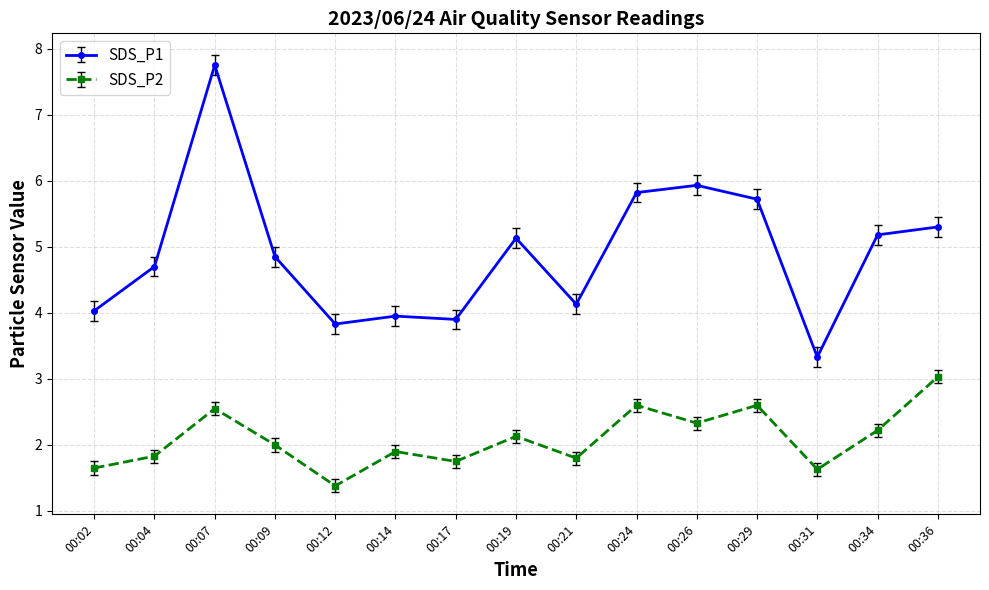

At which category does SDS_P1 reach its first local peak?

00:07